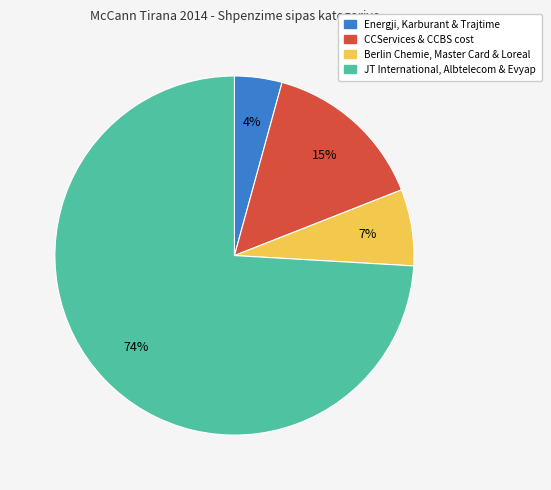

To the nearest percent, what is the average slice percentage?

25%